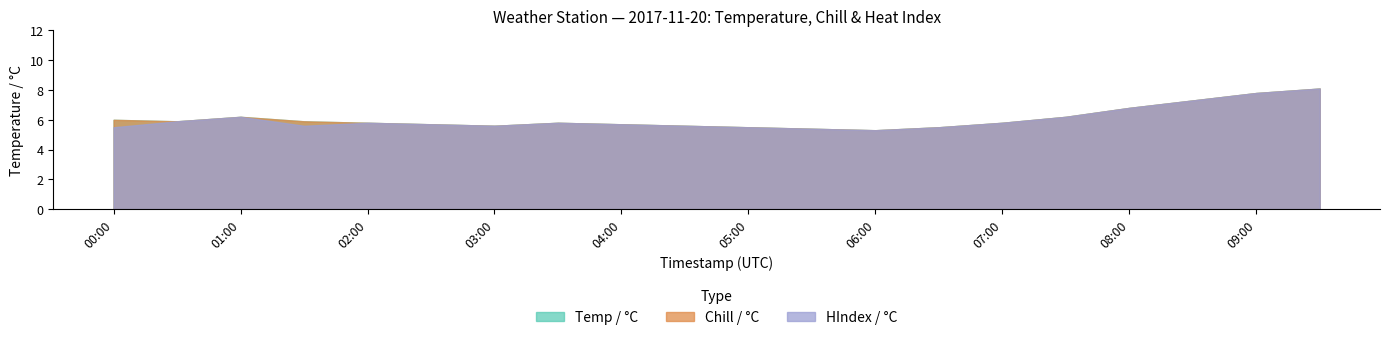

Reading left to right, transcribe all the data shown in this chart.

Temp / °C: 2017-11-20 00:00:00=6.0	2017-11-20 00:30:00=5.9	2017-11-20 01:00:00=6.2	2017-11-20 01:30:00=5.9	2017-11-20 02:00:00=5.8	2017-11-20 02:30:00=5.7	2017-11-20 03:00:00=5.6	2017-11-20 03:30:00=5.8	2017-11-20 04:00:00=5.7	2017-11-20 04:30:00=5.6	2017-11-20 05:00:00=5.5	2017-11-20 05:30:00=5.4	2017-11-20 06:00:00=5.3	2017-11-20 06:30:00=5.5	2017-11-20 07:00:00=5.8	2017-11-20 07:30:00=6.2	2017-11-20 08:00:00=6.8	2017-11-20 08:30:00=7.3	2017-11-20 09:00:00=7.8	2017-11-20 09:30:00=8.1
Chill / °C: 2017-11-20 00:00:00=5.5	2017-11-20 00:30:00=5.9	2017-11-20 01:00:00=6.2	2017-11-20 01:30:00=5.6	2017-11-20 02:00:00=5.8	2017-11-20 02:30:00=5.7	2017-11-20 03:00:00=5.6	2017-11-20 03:30:00=5.8	2017-11-20 04:00:00=5.7	2017-11-20 04:30:00=5.6	2017-11-20 05:00:00=5.5	2017-11-20 05:30:00=5.4	2017-11-20 06:00:00=5.3	2017-11-20 06:30:00=5.5	2017-11-20 07:00:00=5.8	2017-11-20 07:30:00=6.2	2017-11-20 08:00:00=6.8	2017-11-20 08:30:00=7.3	2017-11-20 09:00:00=7.8	2017-11-20 09:30:00=8.1
HIndex / °C: 2017-11-20 00:00:00=6.0	2017-11-20 00:30:00=5.9	2017-11-20 01:00:00=6.2	2017-11-20 01:30:00=5.9	2017-11-20 02:00:00=5.8	2017-11-20 02:30:00=5.7	2017-11-20 03:00:00=5.6	2017-11-20 03:30:00=5.8	2017-11-20 04:00:00=5.7	2017-11-20 04:30:00=5.6	2017-11-20 05:00:00=5.5	2017-11-20 05:30:00=5.4	2017-11-20 06:00:00=5.3	2017-11-20 06:30:00=5.5	2017-11-20 07:00:00=5.8	2017-11-20 07:30:00=6.2	2017-11-20 08:00:00=6.8	2017-11-20 08:30:00=7.3	2017-11-20 09:00:00=7.8	2017-11-20 09:30:00=8.1